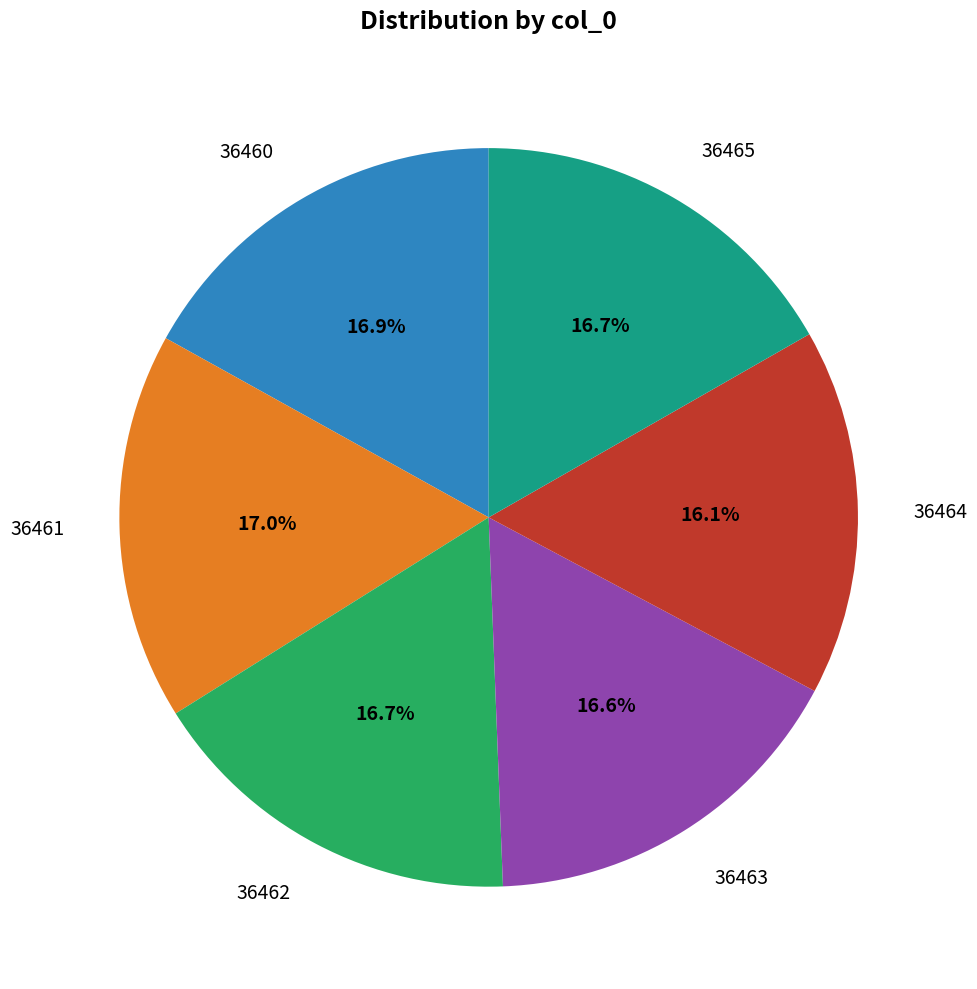

What is the smallest slice in the pie chart?

36464